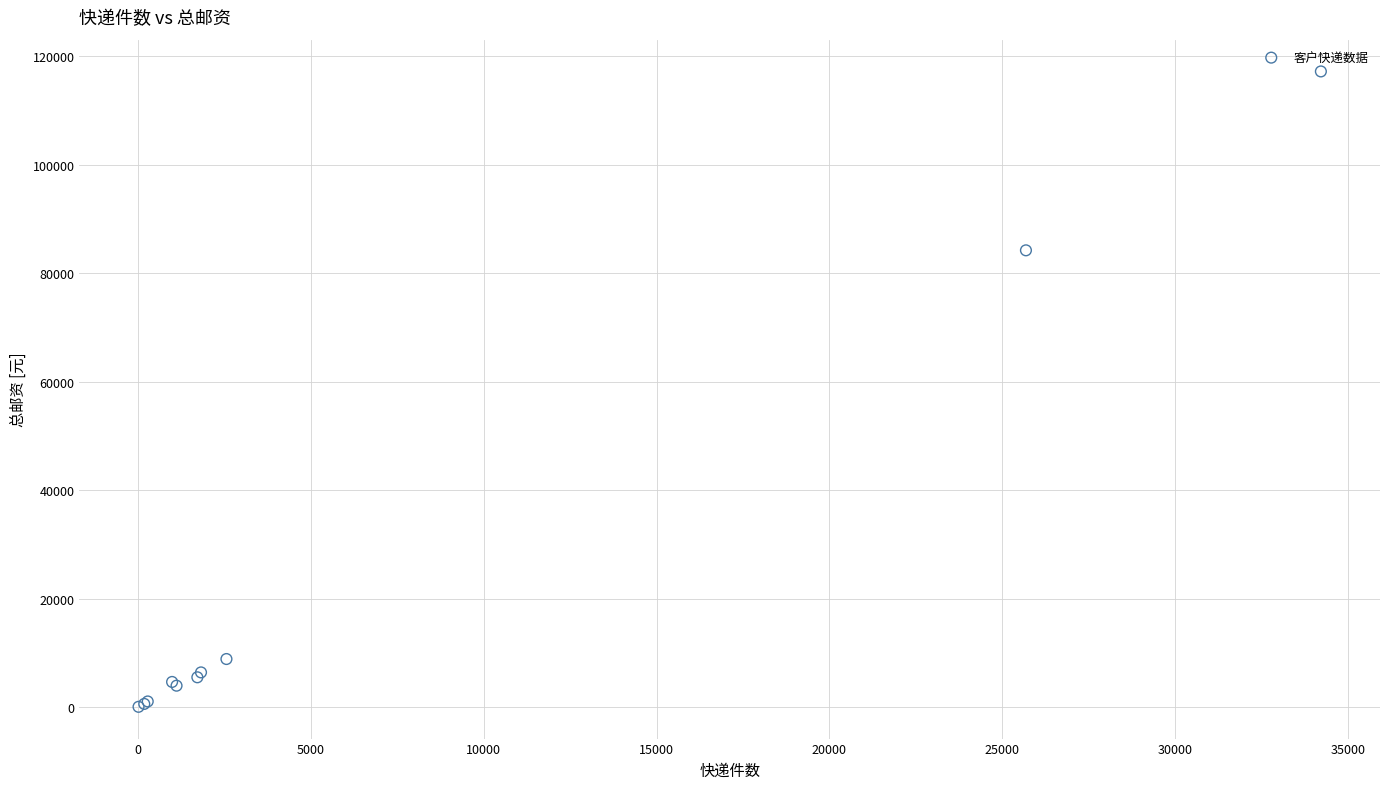

What Y value in the scatter plot is closest to 58617?

84200.2